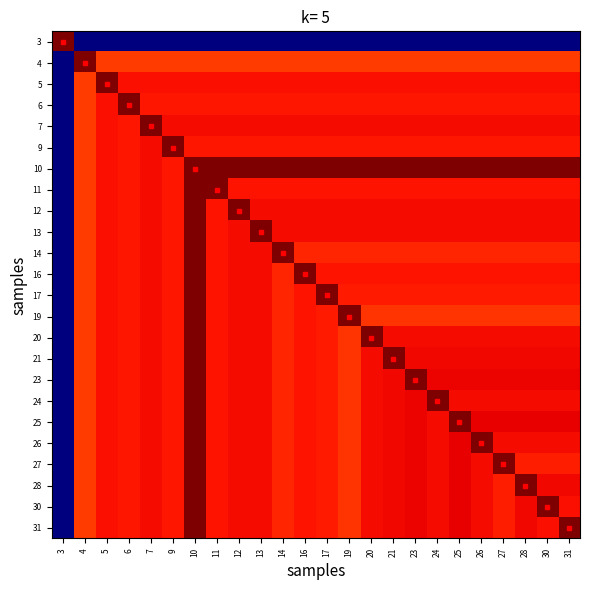

At 10, list the series in order from smallest to largest.

3, 4, 6, 9, 5, 7, 10, 11, 12, 13, 14, 16, 17, 19, 20, 21, 23, 24, 25, 26, 27, 28, 30, 31